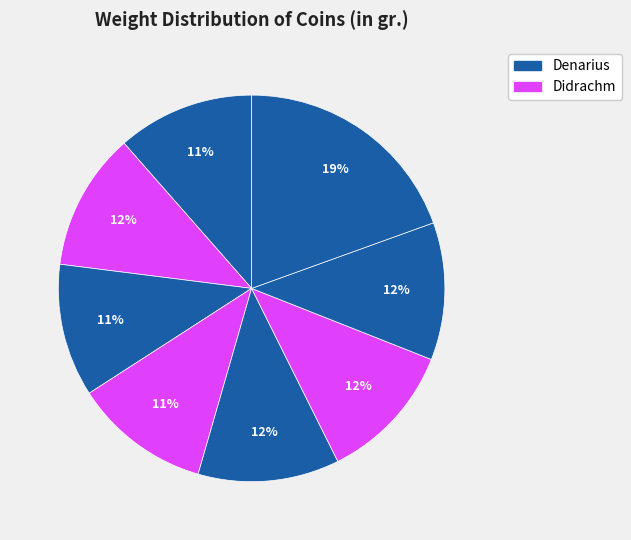

Count the number of slices in the pie.

8